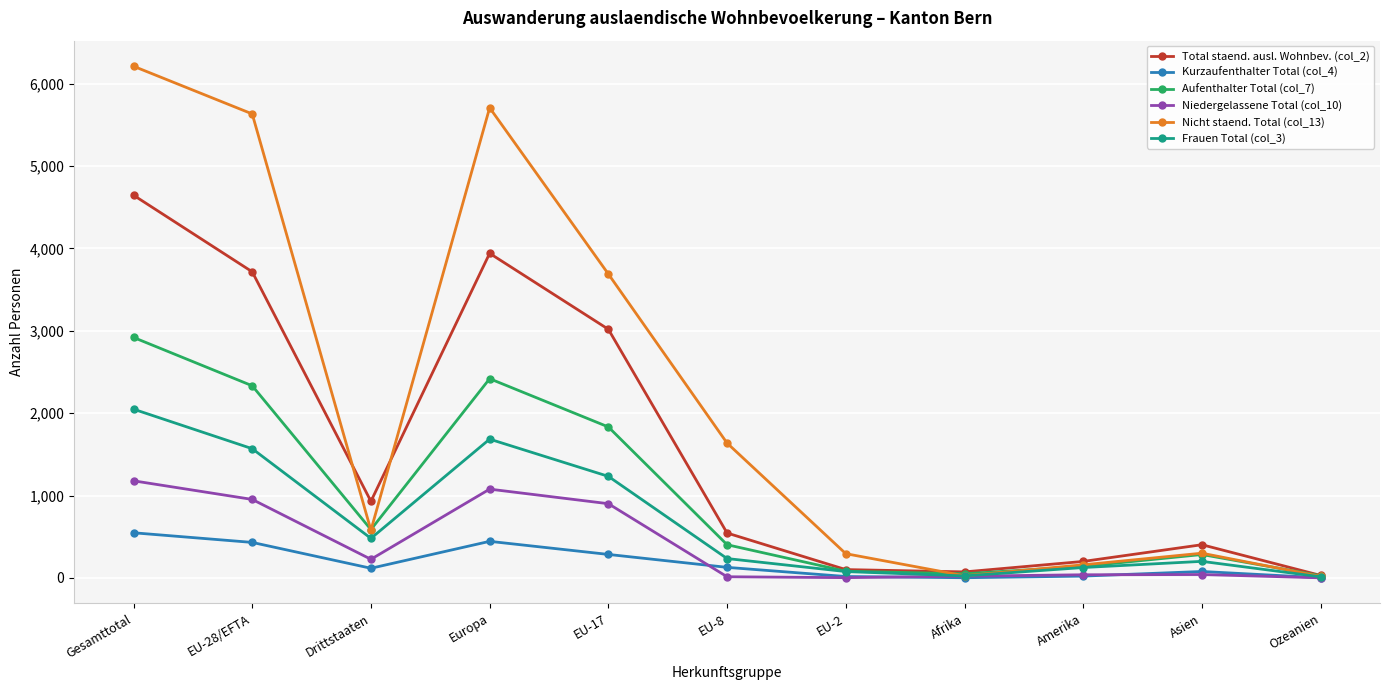

Which series has the largest total across all categories?

Nicht staend. Total (col_13)